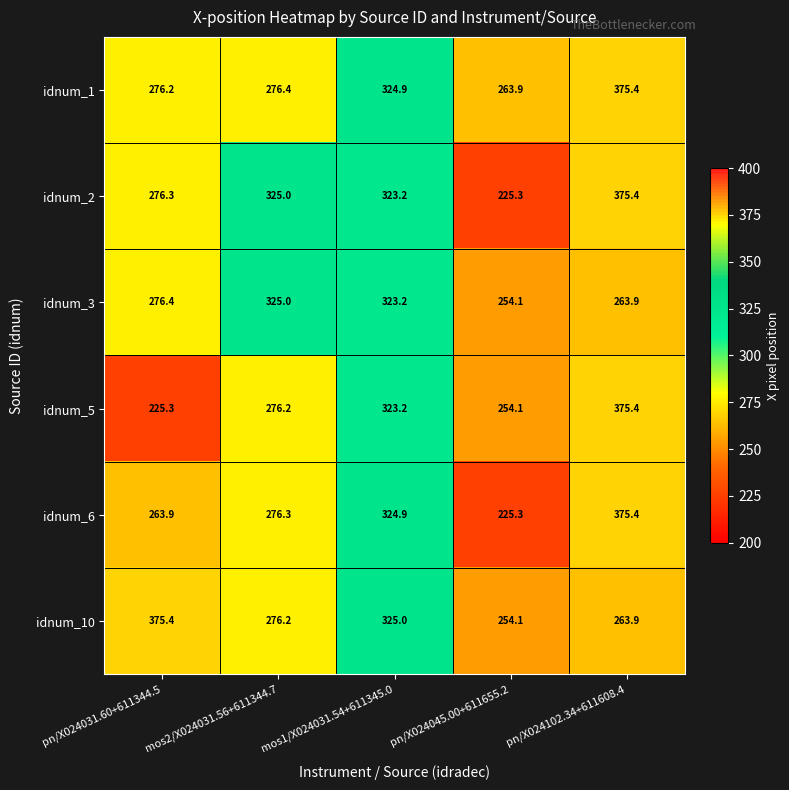

What is the spread (max minus min) of values at mos1/X024031.54+611345.0?

1.8